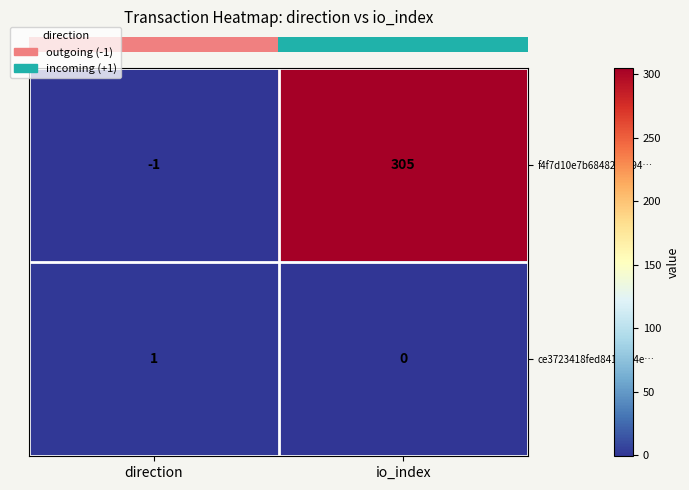

Is it true that f4f7d10e7b68482e2194… equals 72 at io_index?

False